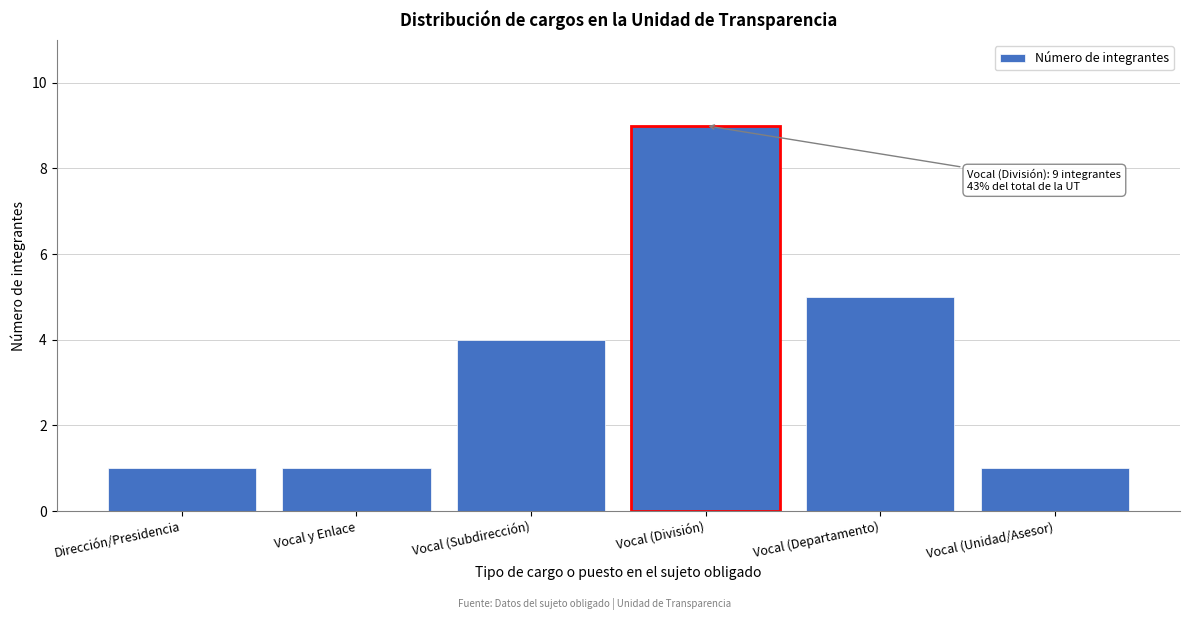

Reading left to right, list all the values displayed in this chart.

1	1	4	9	5	1